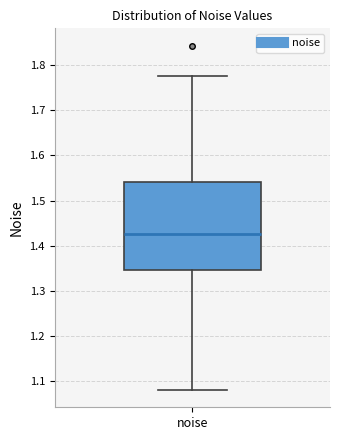

Read this box plot against the y-axis: the position of the median line, the range covered by the box, and the ends of both whiskers. The values are not printed on the chart, so give them approximately, as read against the axis.

median 1.43, box 1.35 to 1.54, whiskers 1.08 to 1.78